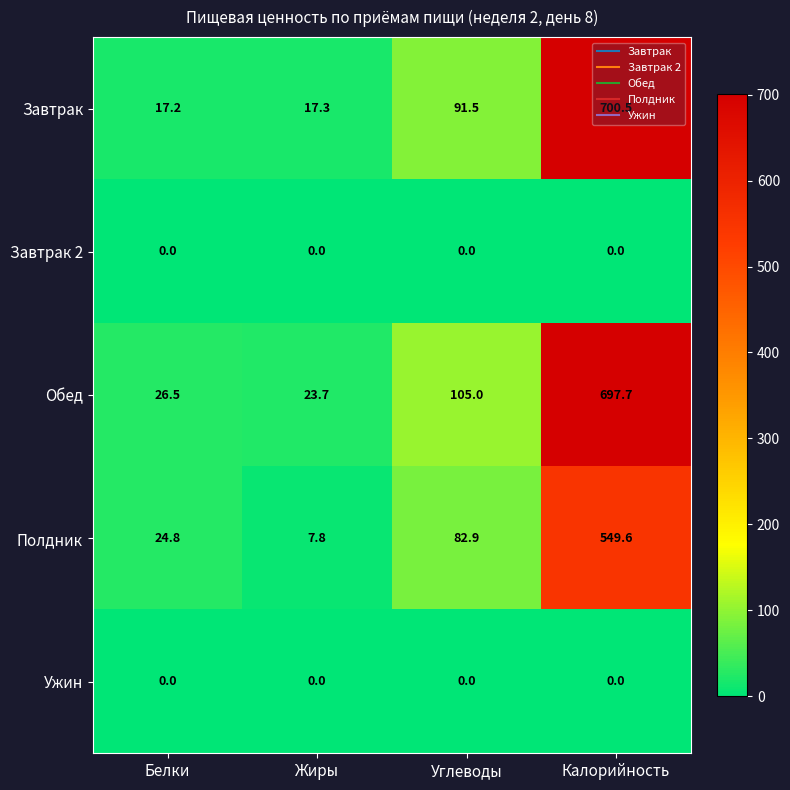

True or false: Обед has a value of 26.5 at Белки.

True